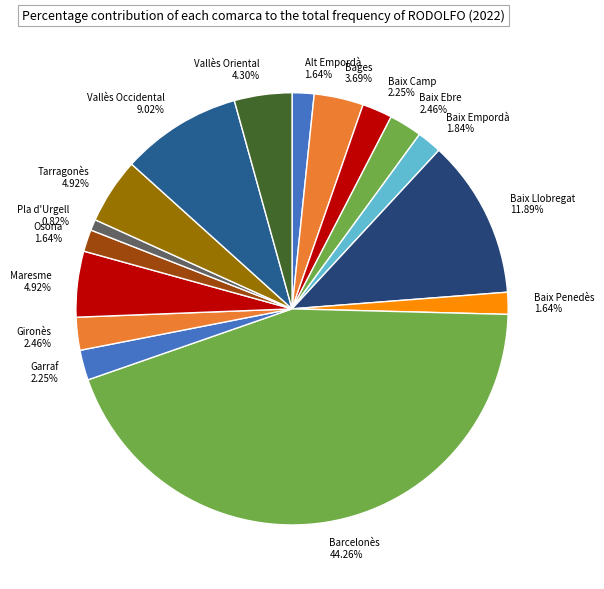

Is it true that Osona is 11% of the pie?

False